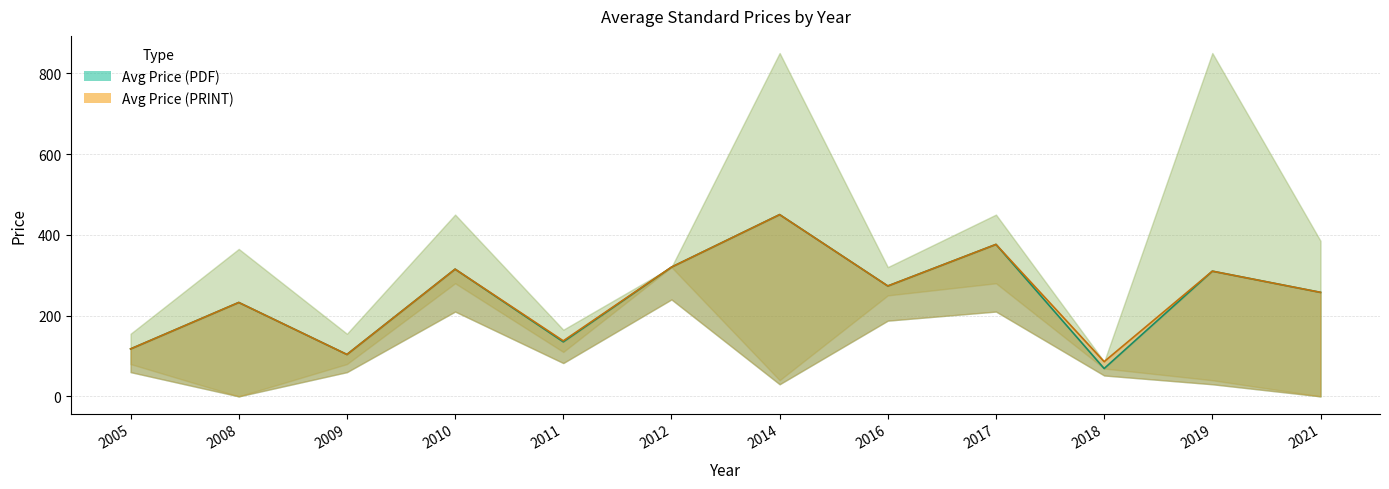

Rank the series by their average value, from lowest to highest.

Avg Price (PDF), Avg Price (PRINT)